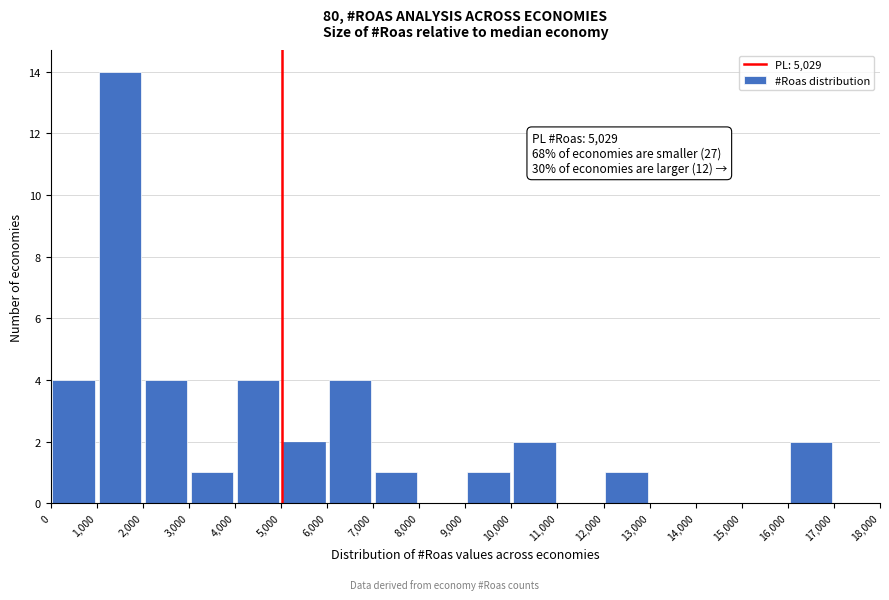

Which range on the x-axis has the tallest bar?

1,000 to 2,000